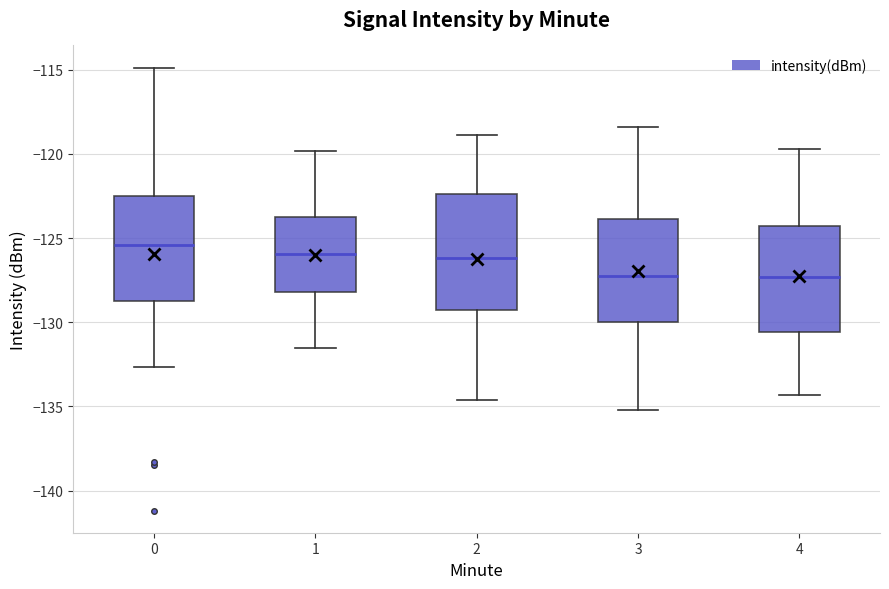

Which box is the tallest, from its lower edge to its upper edge?

2